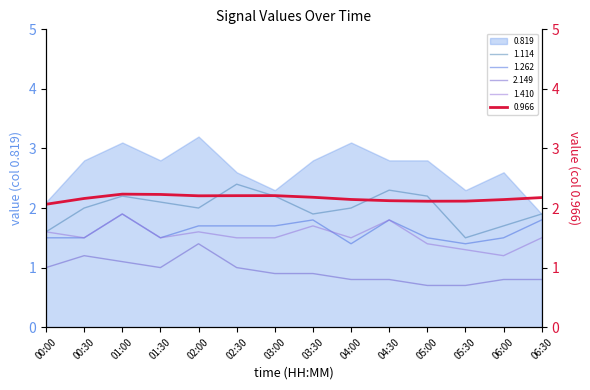

Between 00:30 and 00:00, which is larger?

00:30